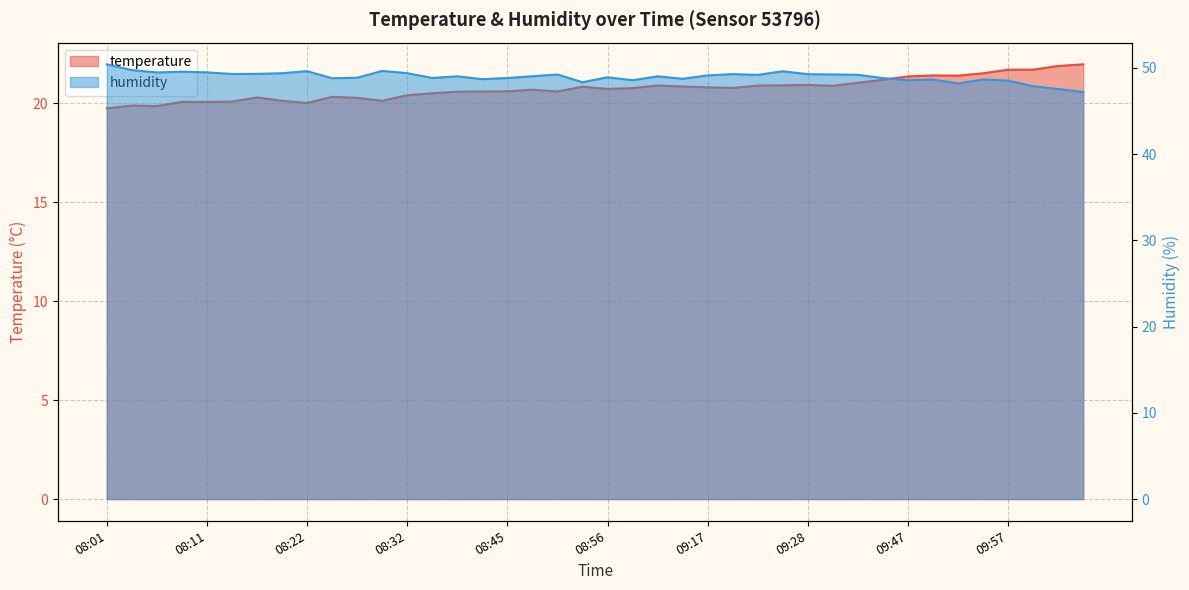

The humidity series shows 84.1 at 08:32. True or false?

False